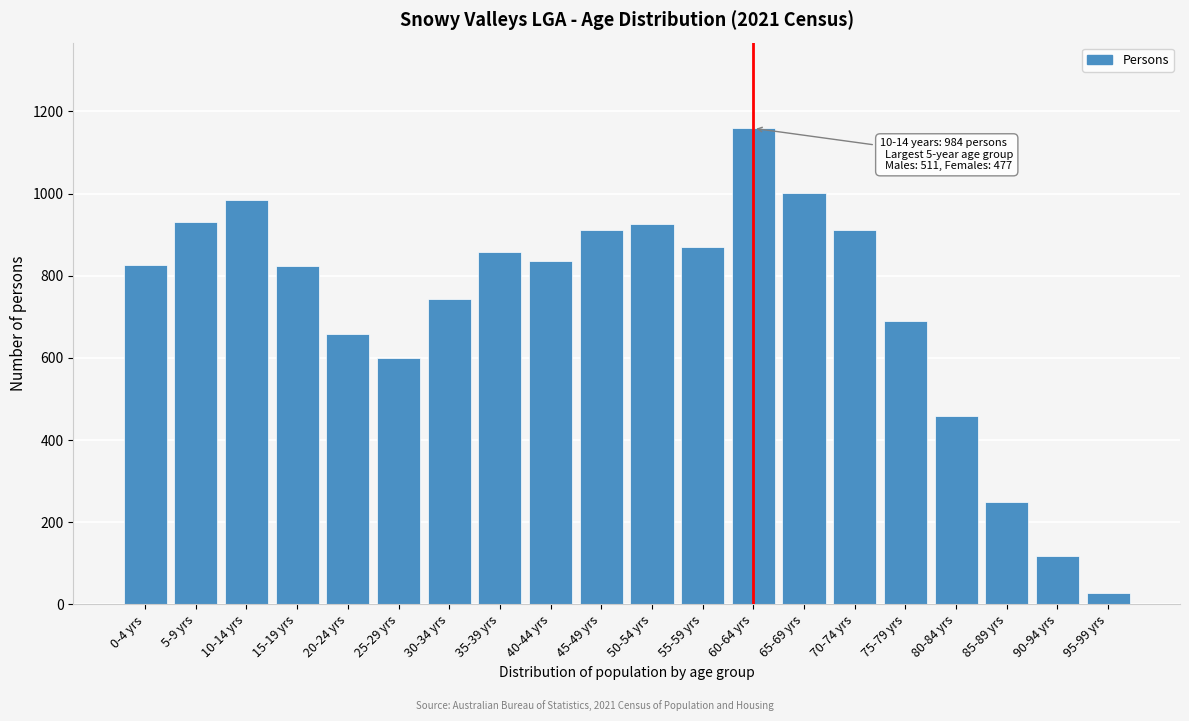

Is it true that the value at 0-4 yrs is 827?

True